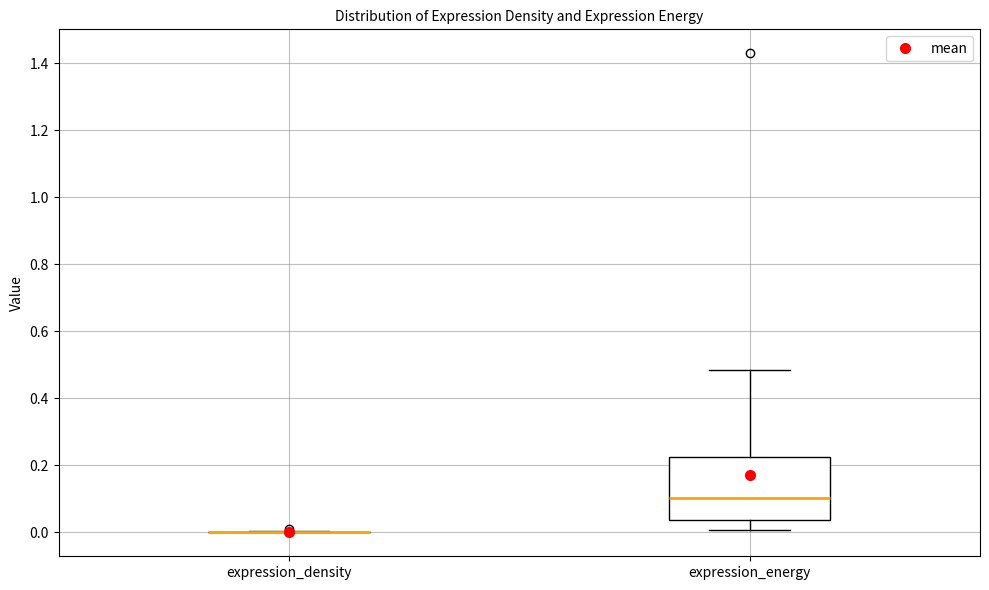

Which box is the tallest, from its lower edge to its upper edge?

expression_energy